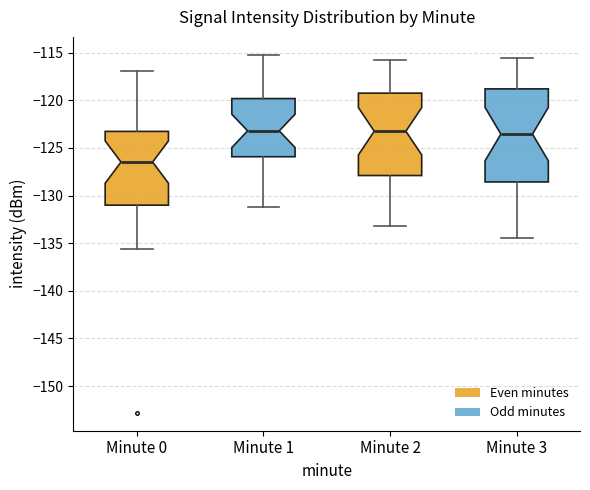

Where is the lower edge of the box for Minute 2 on the y-axis? The values are not printed on the chart, so give them approximately, as read against the axis.

-128.0